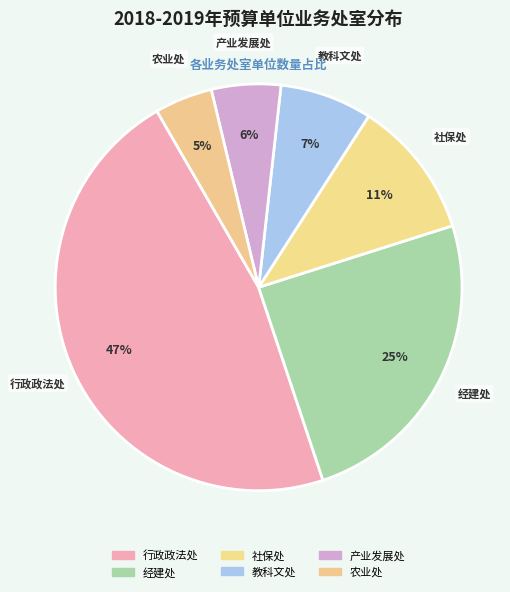

To the nearest percent, what is the average slice percentage?

17%